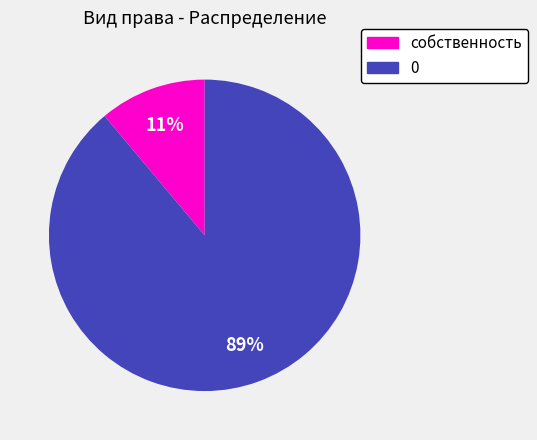

To the nearest percent, what is the difference between the 0 and собственность slice percentages?

78%